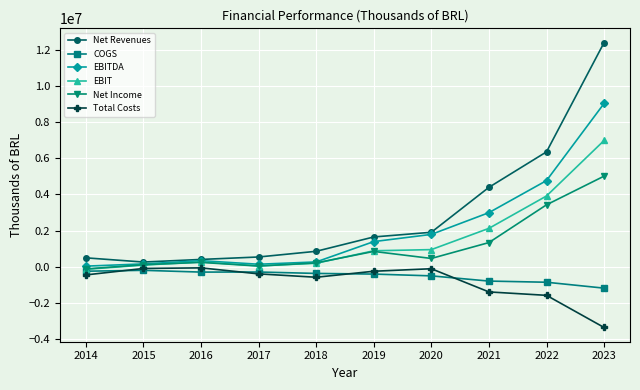

Between 2015 and 2021, which series saw the biggest shift?

Net Revenues